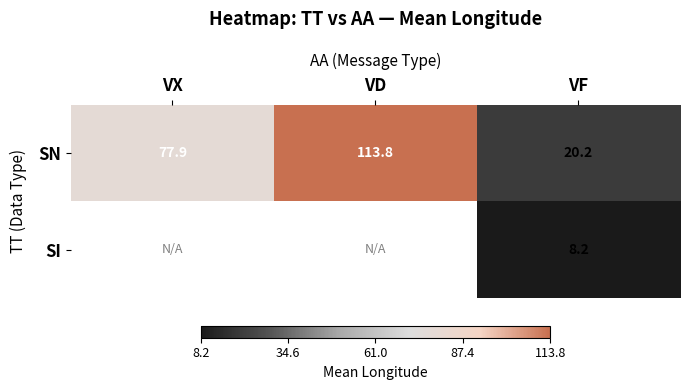

Between VF and VX, which is larger?

VX